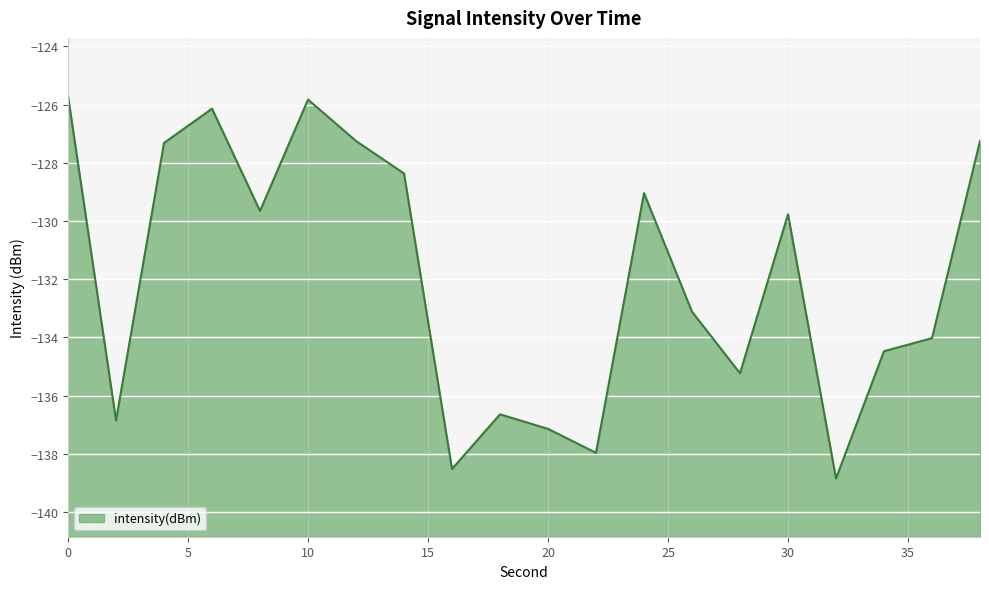

List the labels in order of value, smallest first.

32, 16, 22, 20, 2, 18, 28, 34, 36, 26, 30, 8, 24, 14, 4, 38, 12, 6, 10, 0